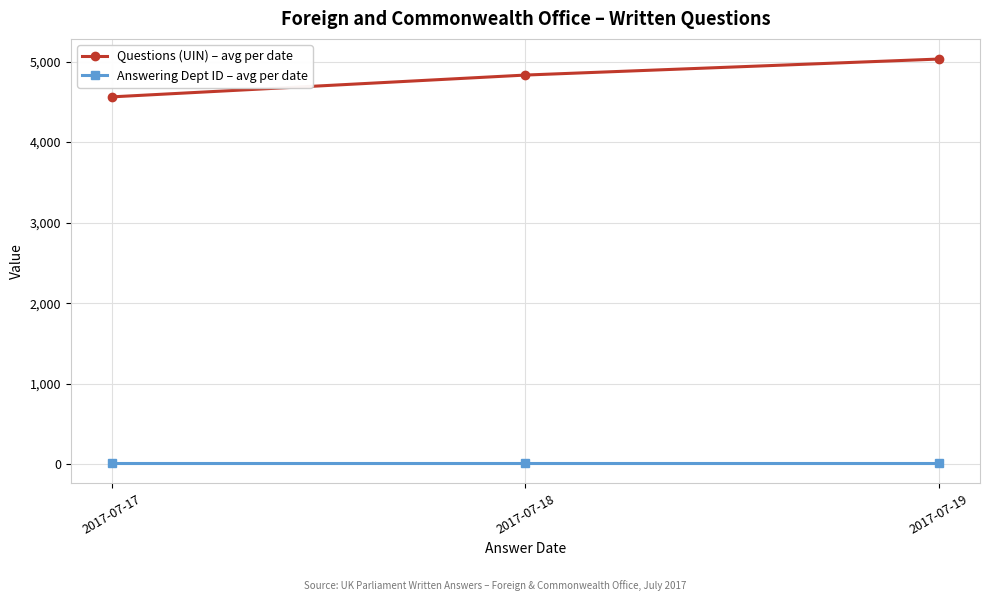

What is the sum of all Questions (UIN) – avg per date values?

14424.9